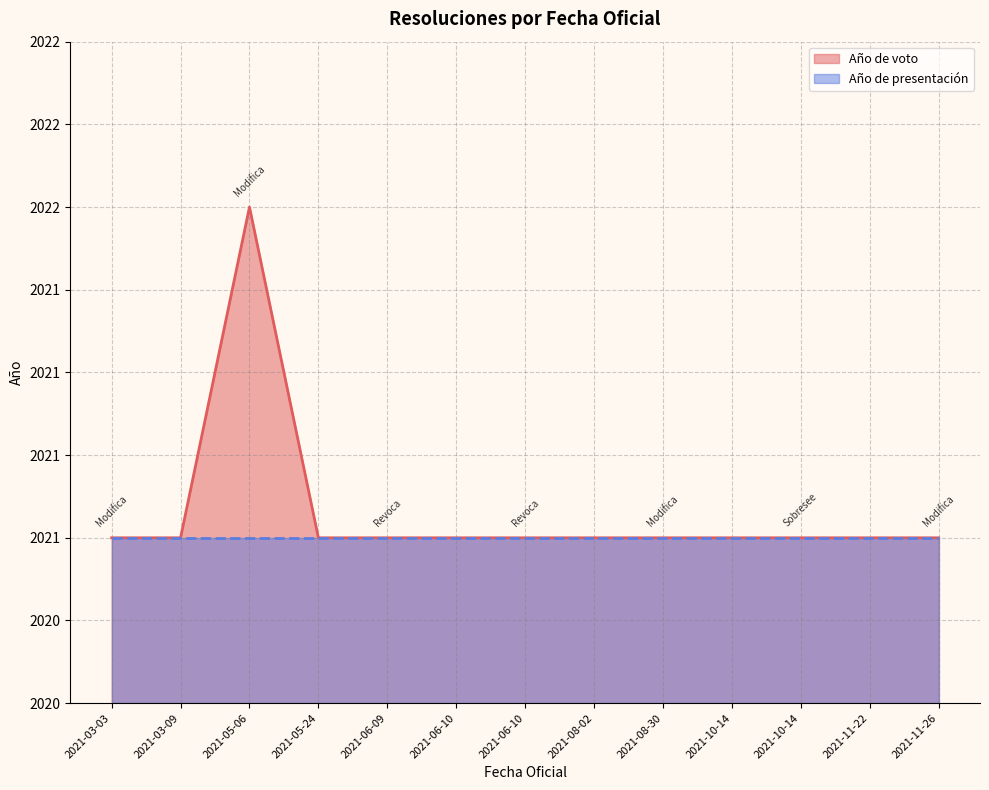

At which category does the data reach its first local peak?

2021-05-06